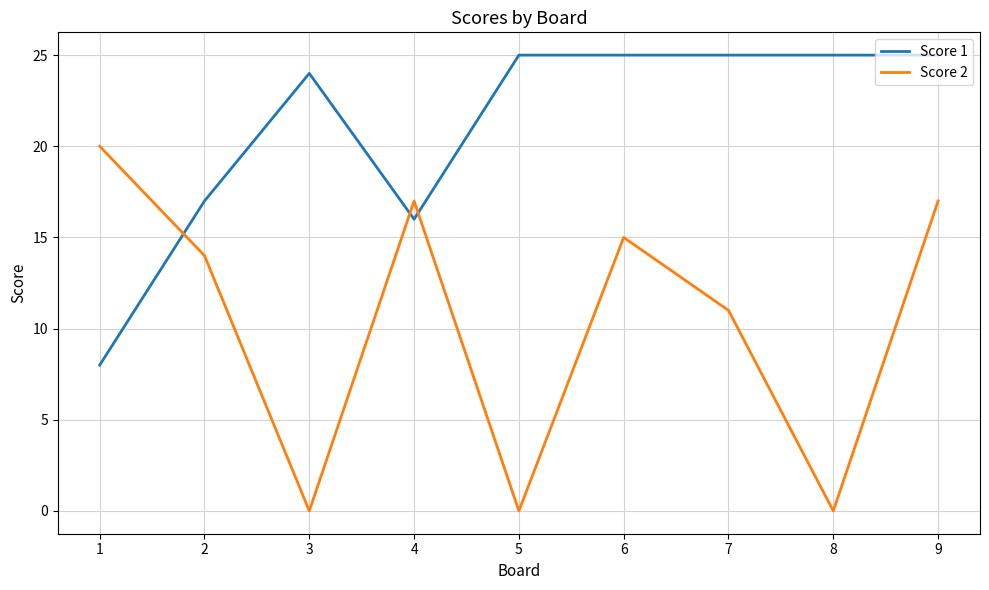

Is it true that Score 1 equals 25 at 9?

True